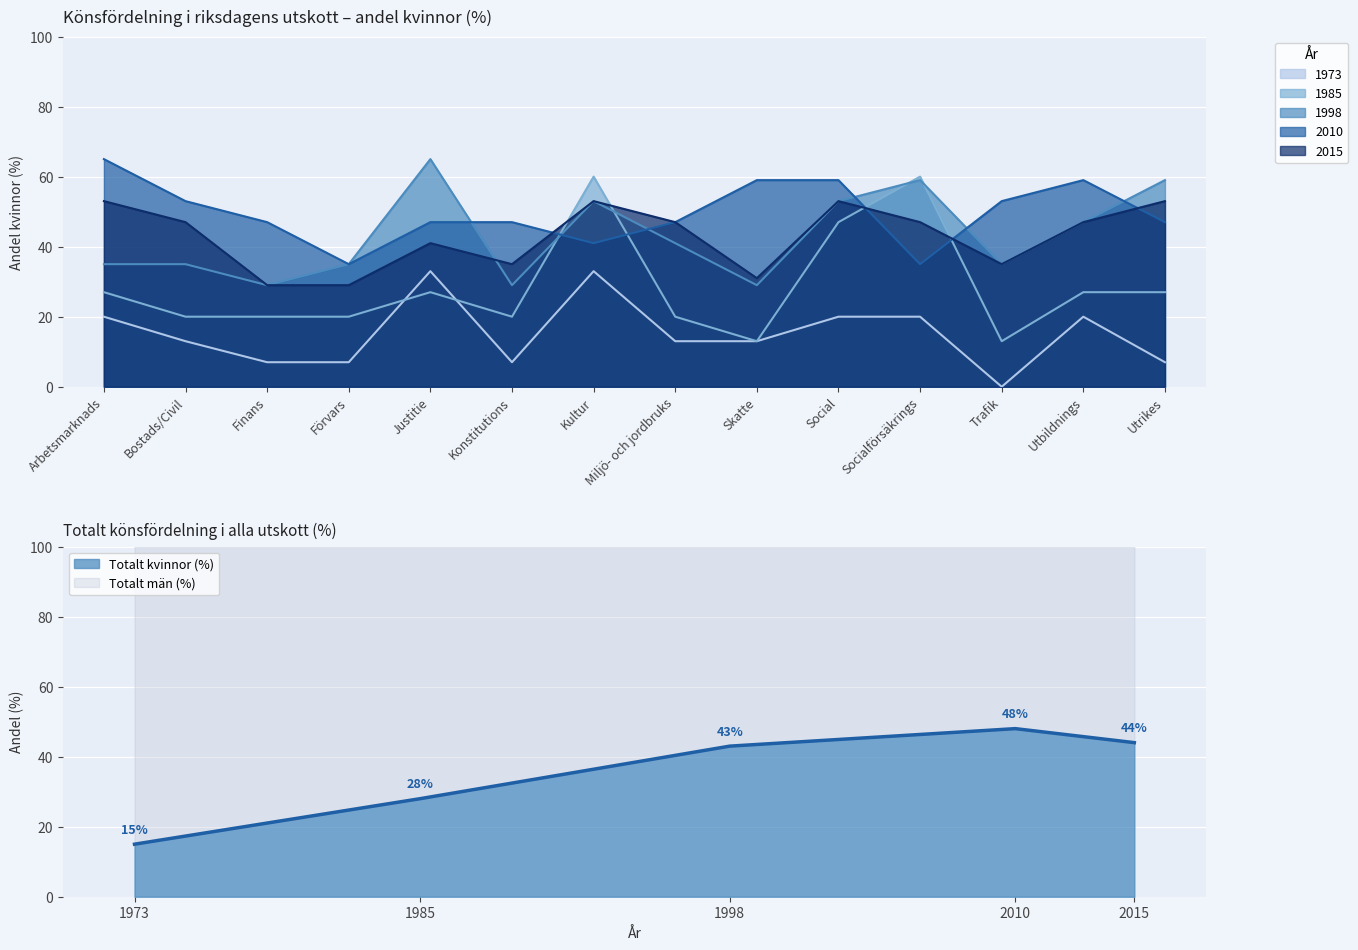

How many intersections are there between Kvinnor 1998 and Kvinnor 2010?

6